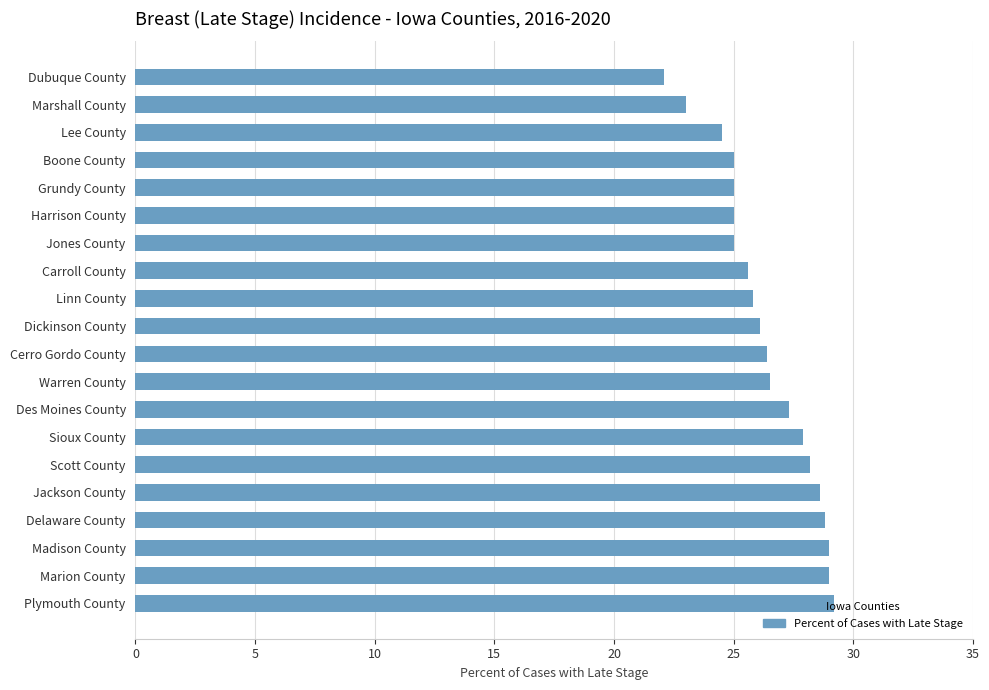

What value does the data have at Jones County?

25.0